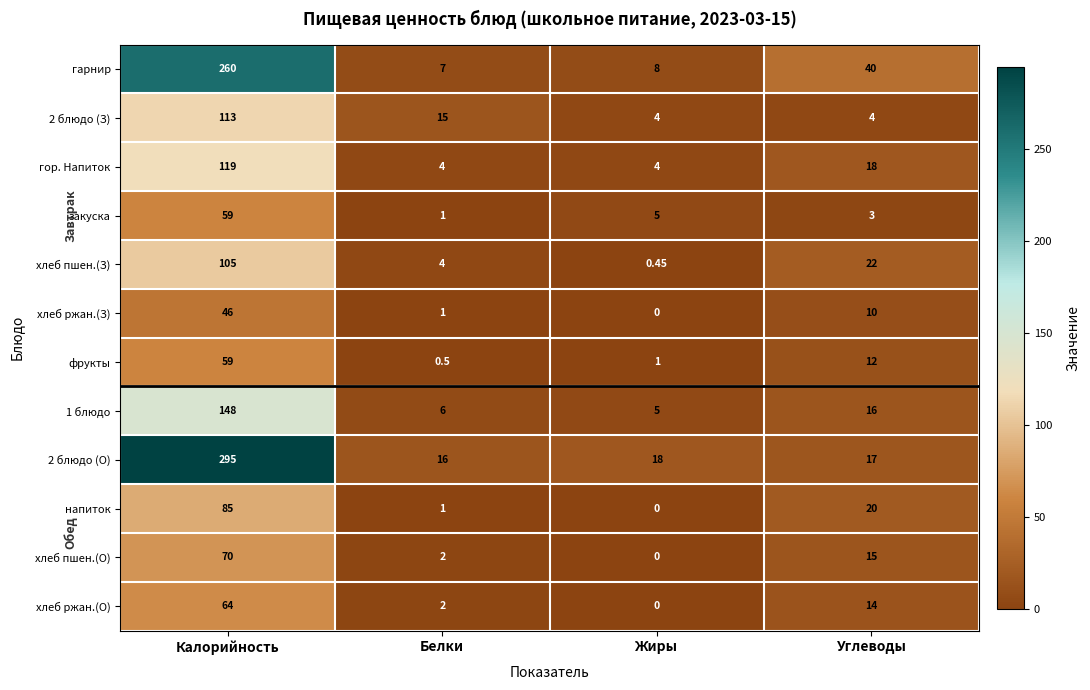

Count the number of data series in this chart.

12